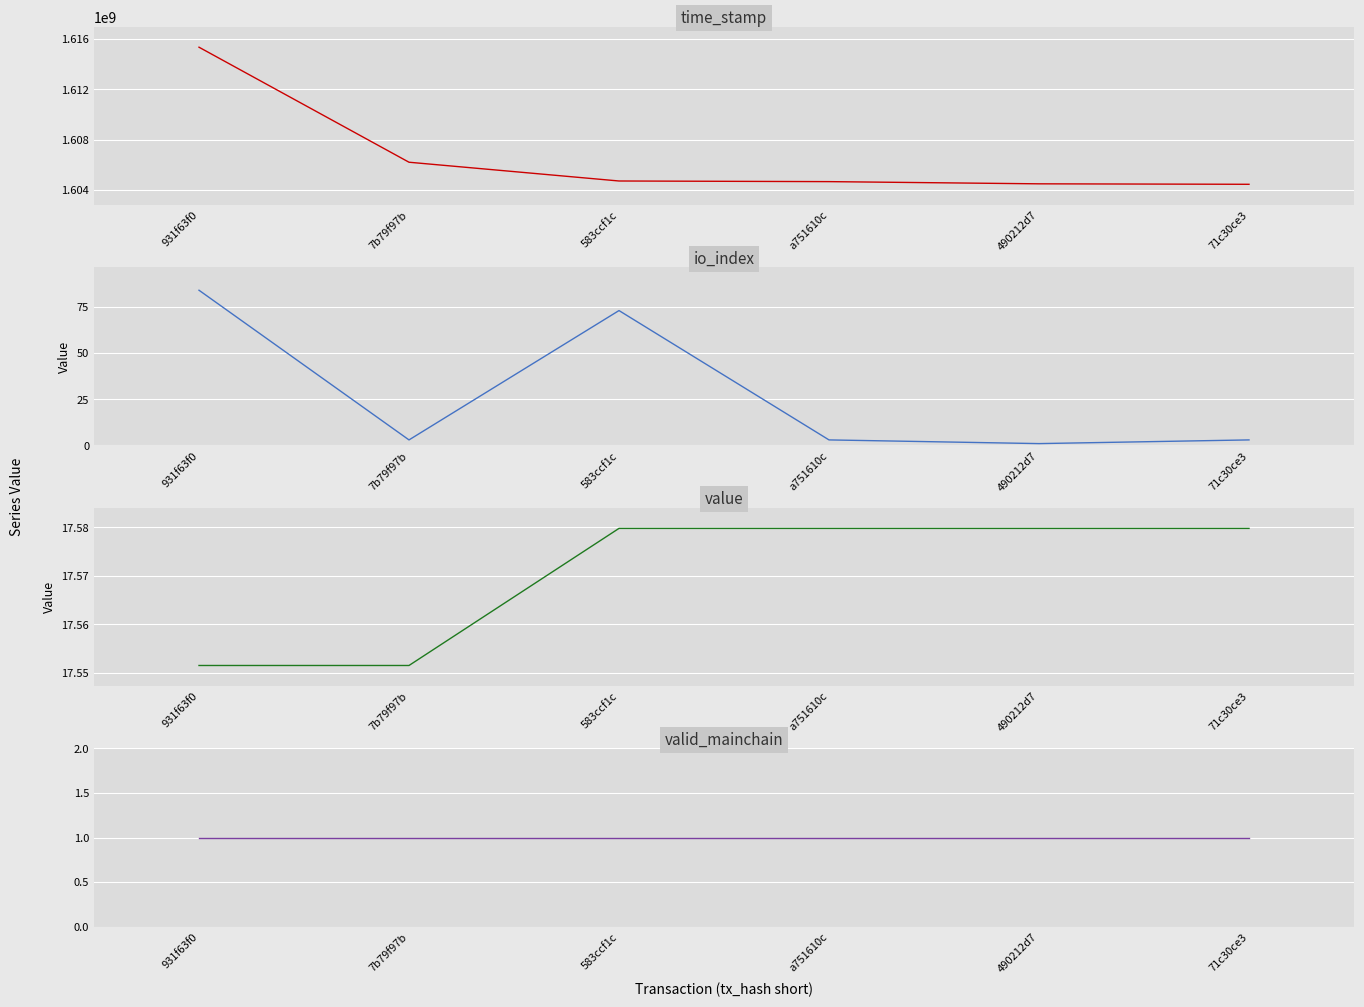

True or false: time_stamp has a value of 1604435238.0 at 71c30ce3.

True